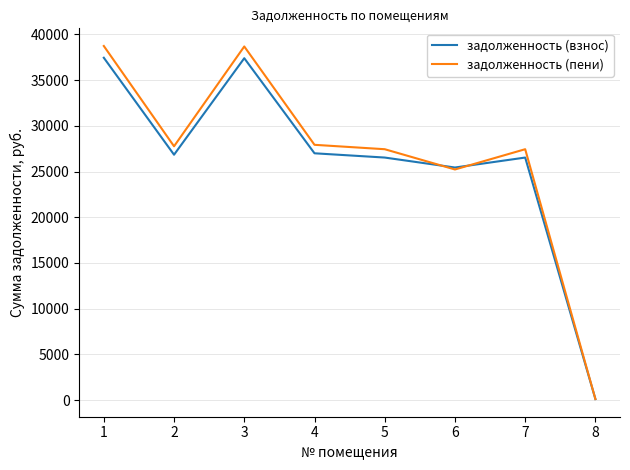

Which series has the largest range (max minus min)?

задолженность (пени)